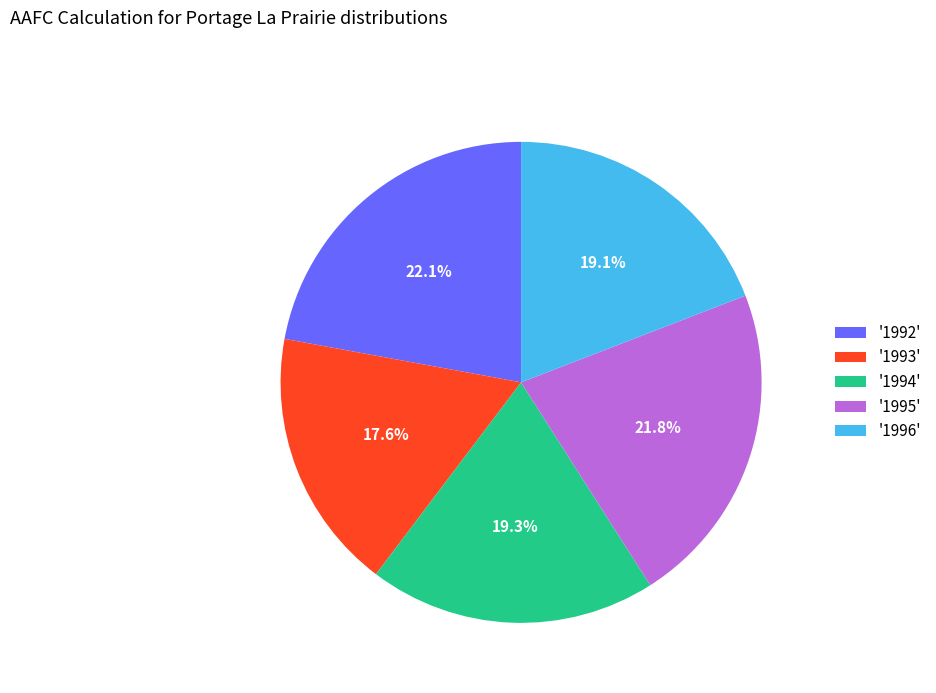

To the nearest percent, what is the average slice percentage?

20%